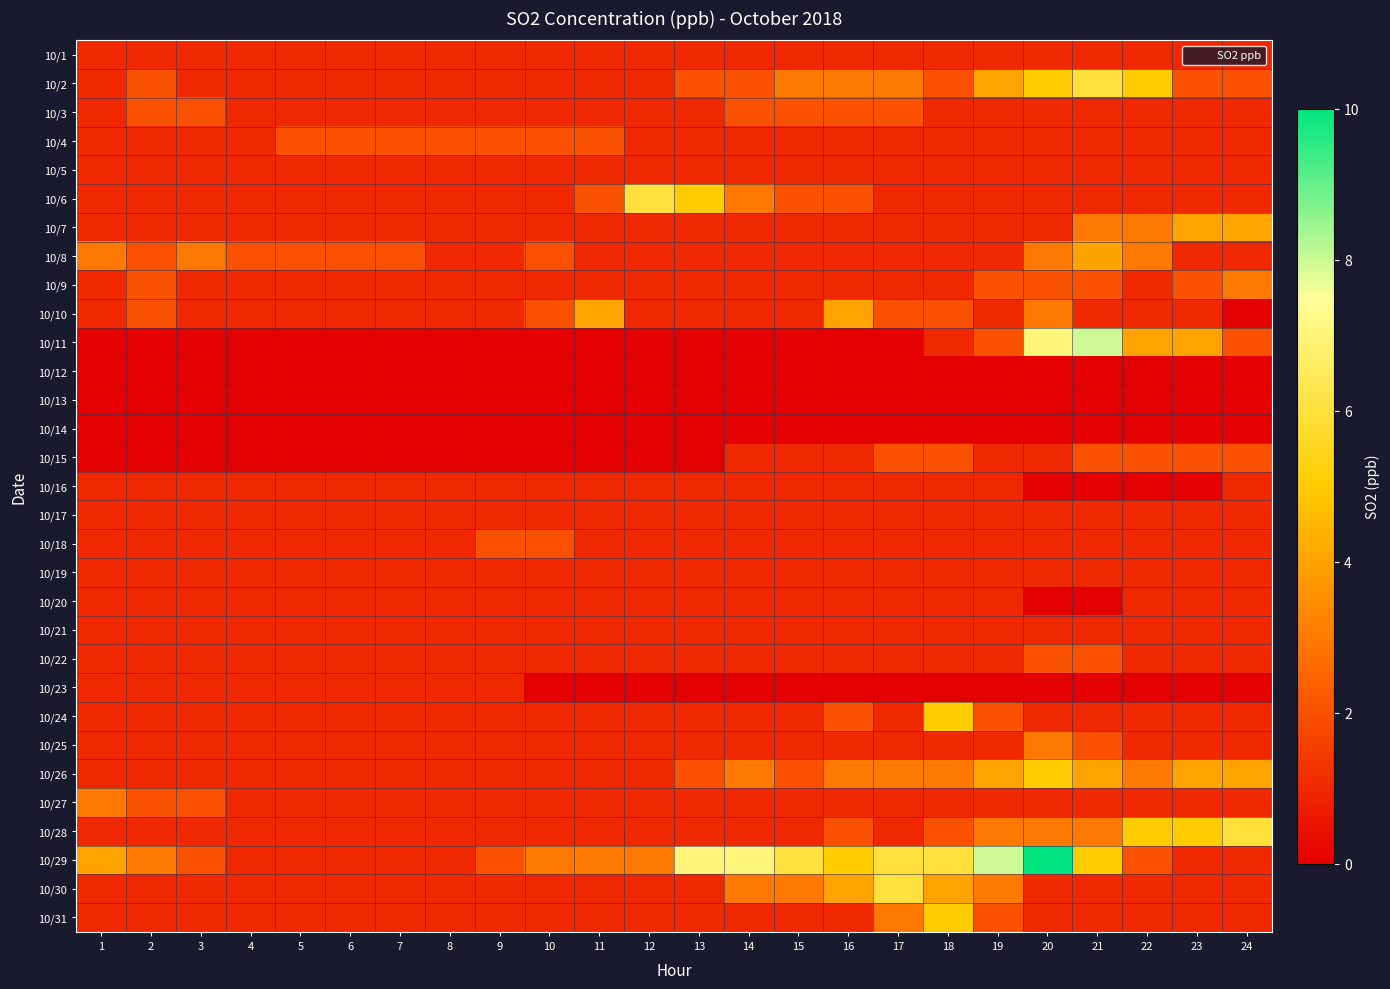

What is the difference between the highest and lowest values at 4?

2